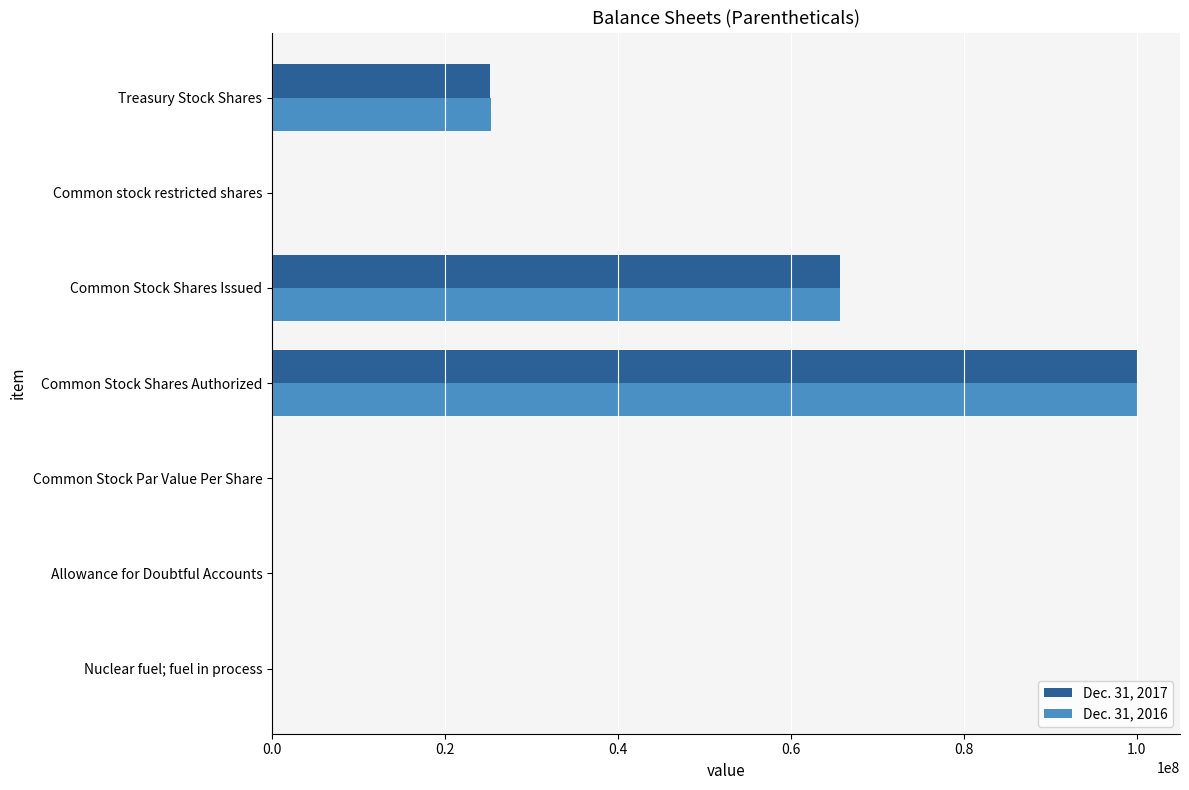

At which category is the sum across all series the highest?

Common Stock Shares Authorized